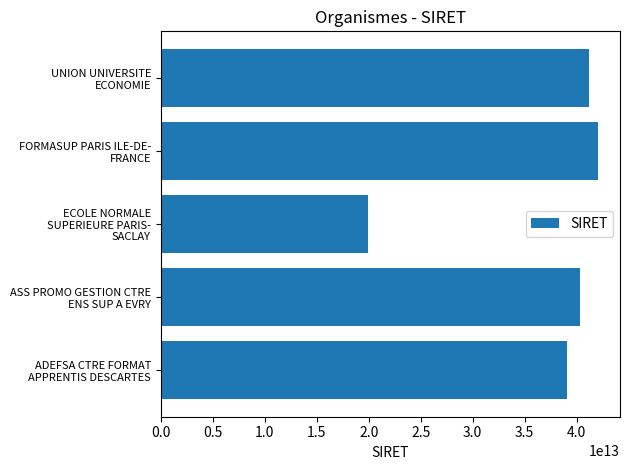

What is the difference between the maximum and minimum values?

22131209800029